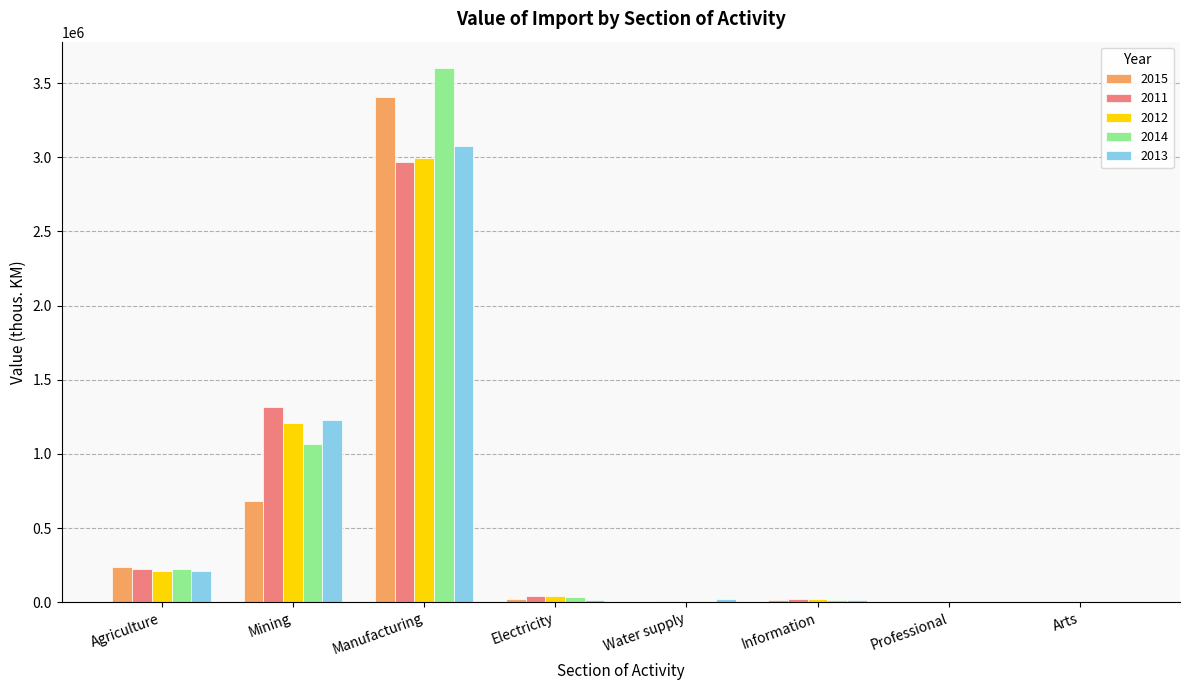

At which category is the sum across all series the highest?

Manufacturing